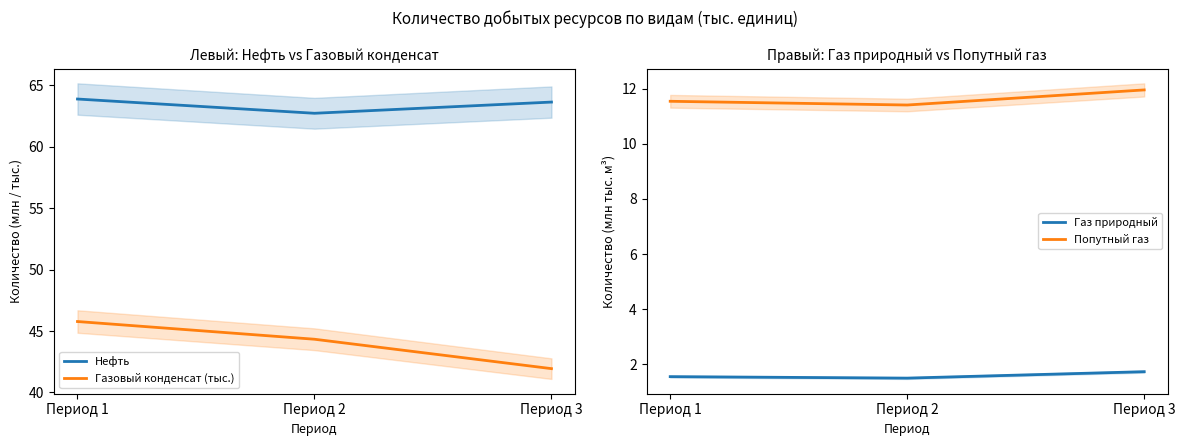

What is the difference between the Нефть values at Период 2 and Период 3?

0.9